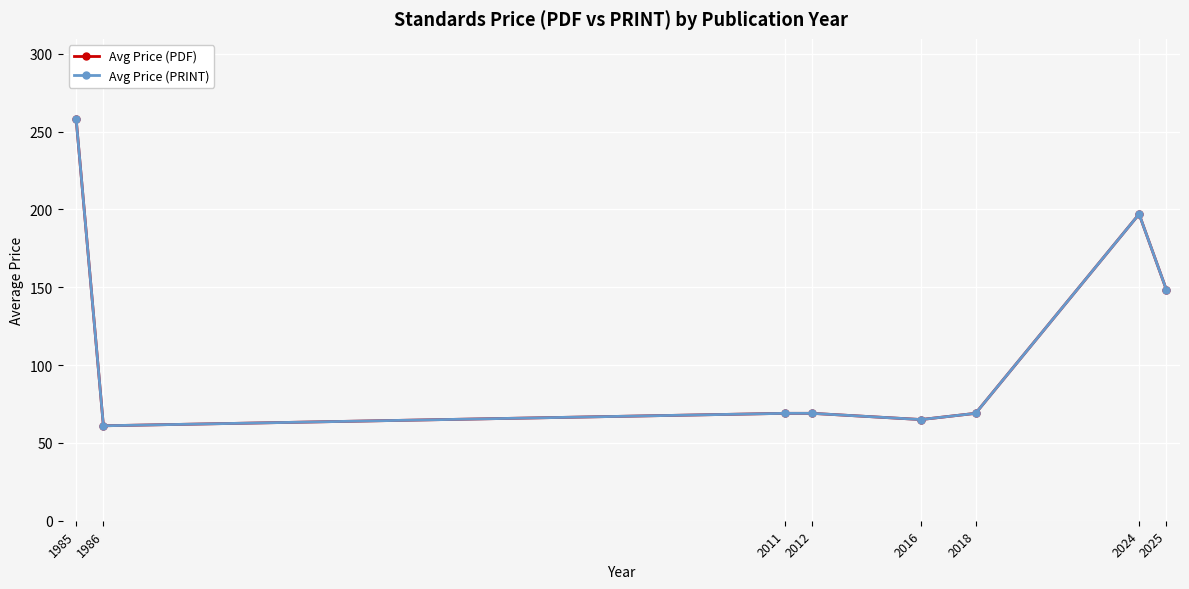

What is the highest value of the Avg Price (PDF) series?

258.0